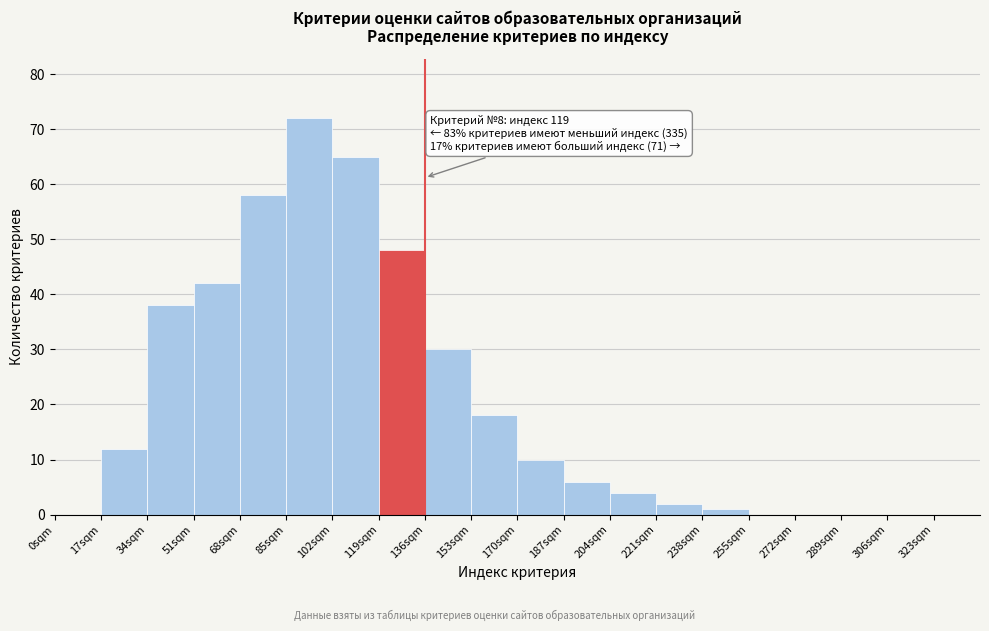

Which range on the x-axis has the tallest bar?

85 to 102